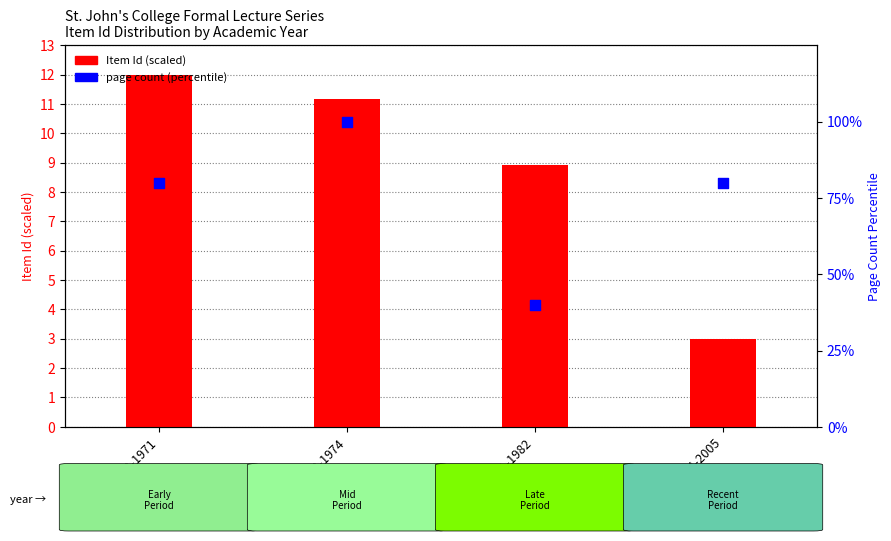

Which series has the largest total across all categories?

page count (percentile)